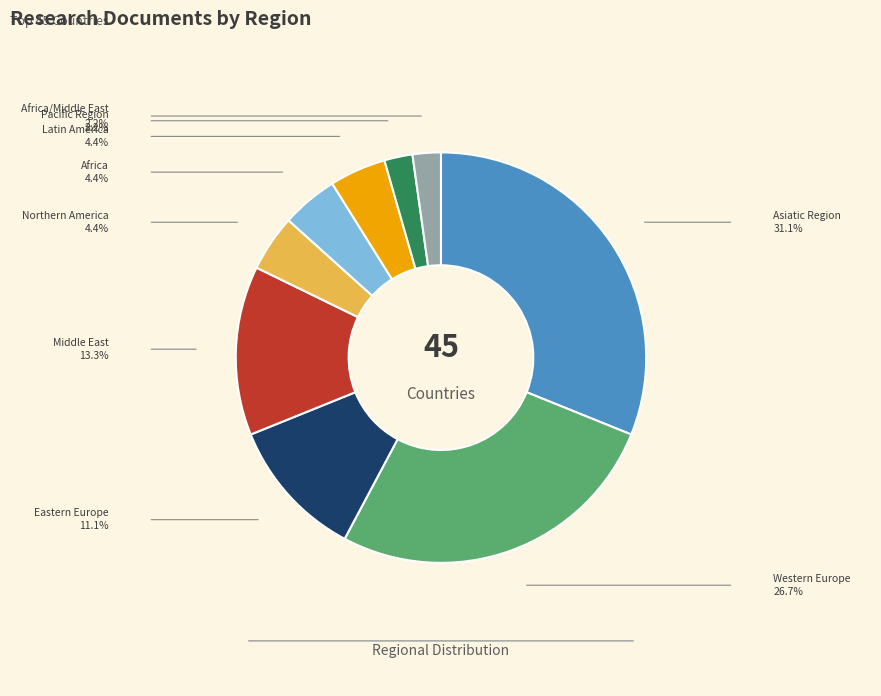

What is the ratio of the value at Africa/Middle East to the value at Pacific Region?

1.0